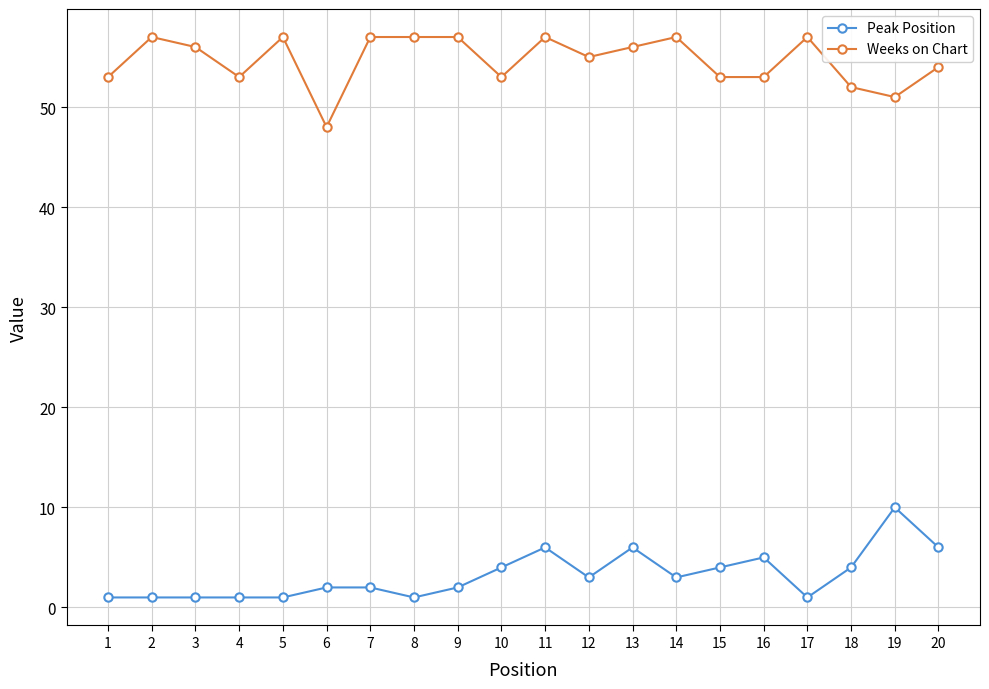

At which label is Peak Position closest to 5?

16